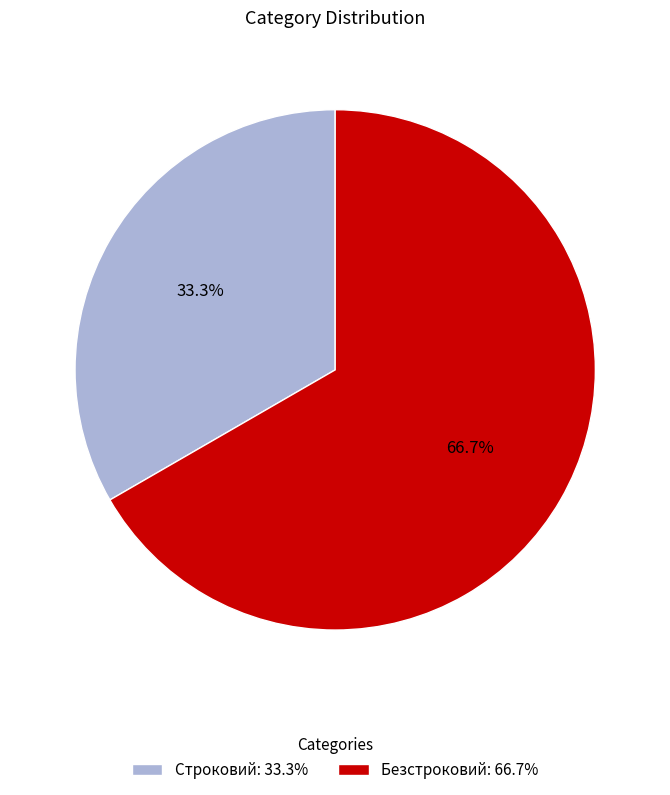

What percentage is NOT represented by Строковий?

66.7%